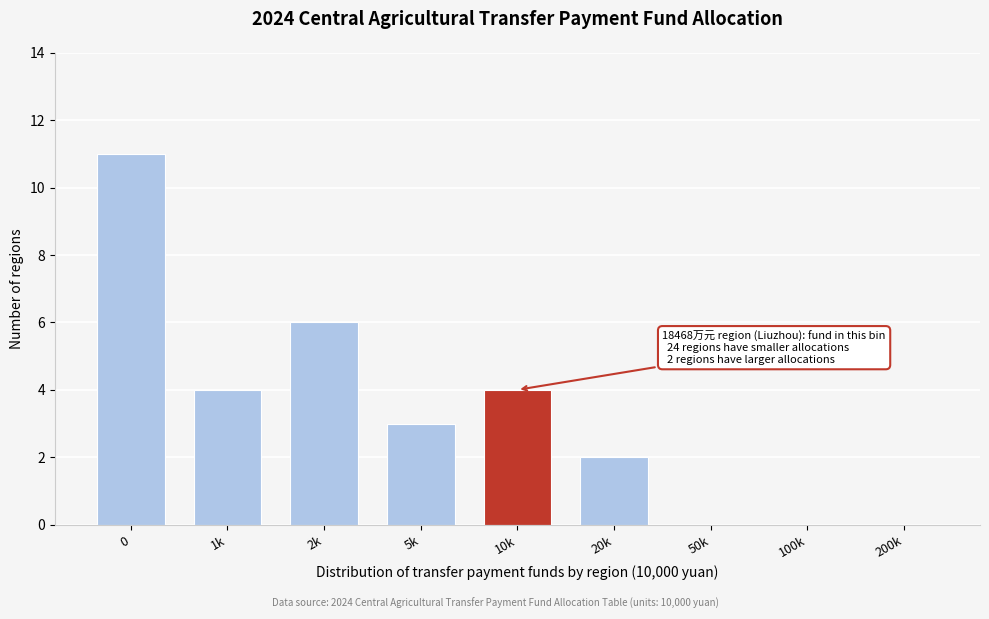

Reading right to left, what are all the values shown in this chart?

200k=0	100k=0	50k=0	20k=2	10k=4	5k=3	2k=6	1k=4	0=11